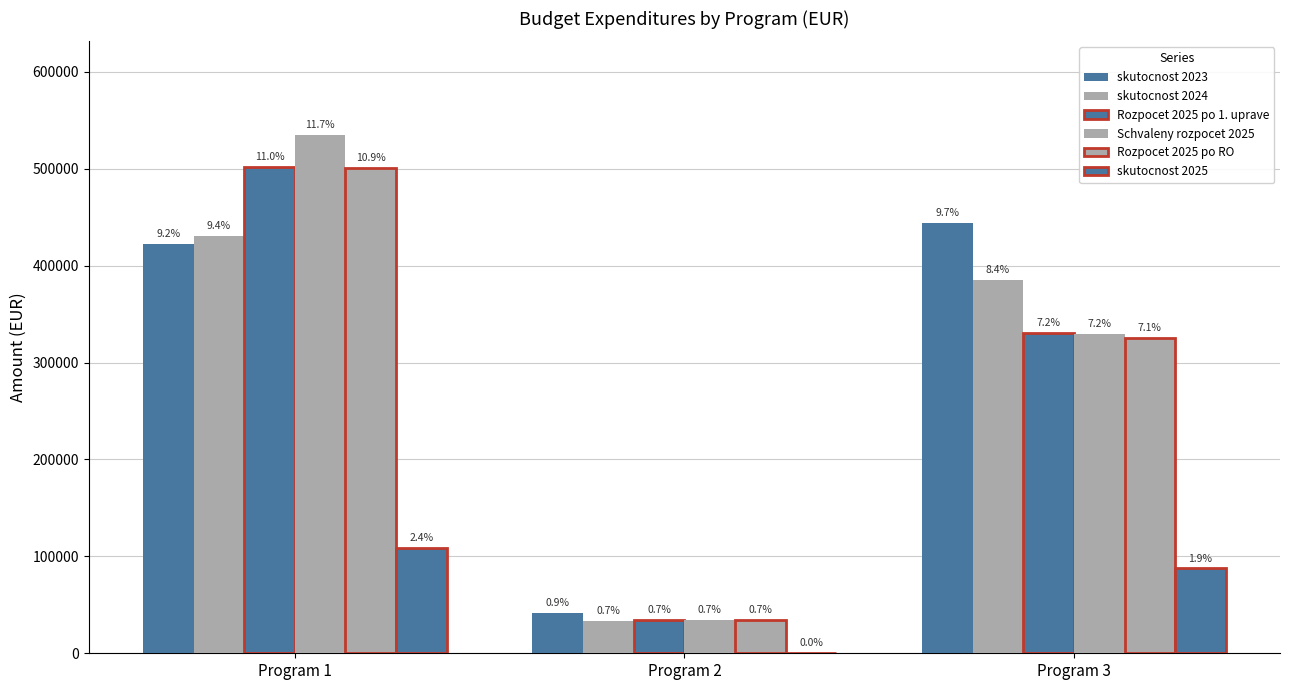

Is it true that Schvaleny rozpocet 2025 equals 535100.0 at Program 1?

True